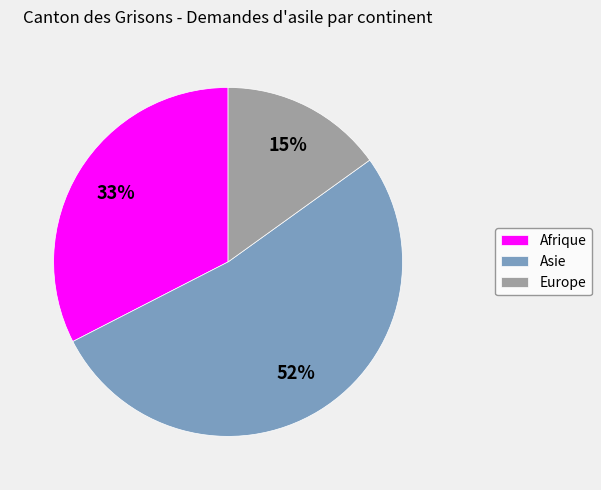

To the nearest percent, what is the average slice percentage?

33%